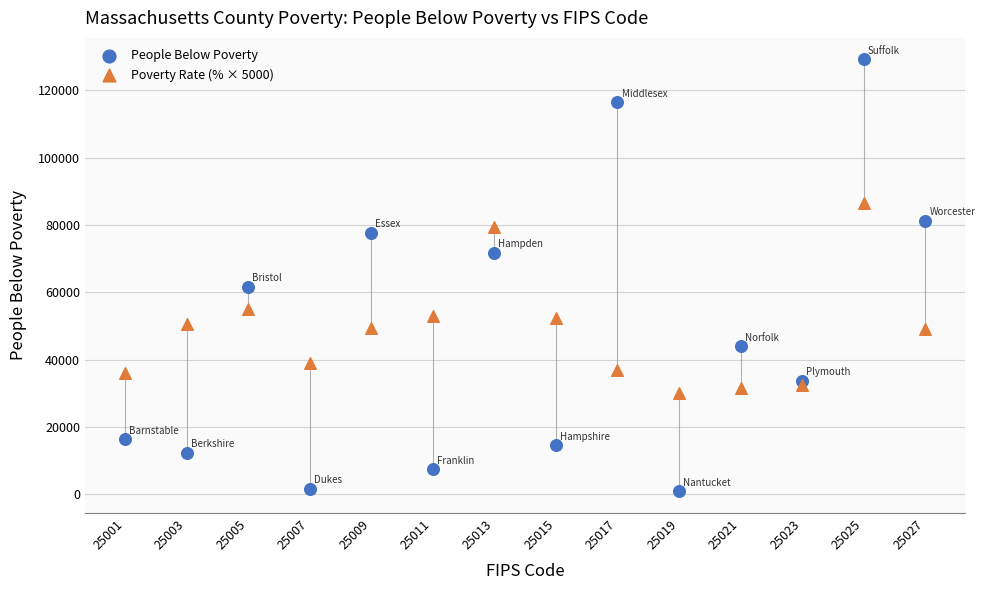

Across all series, what Y value is closest to 65011?

61584.0